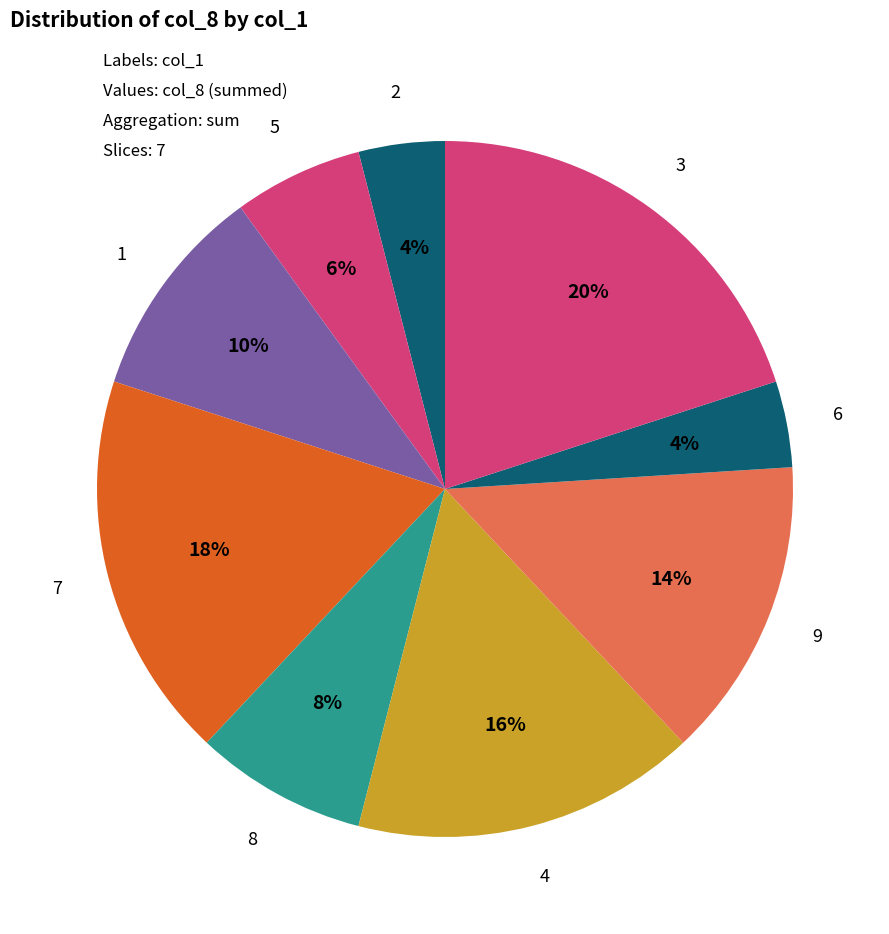

Which slice is the largest?

3